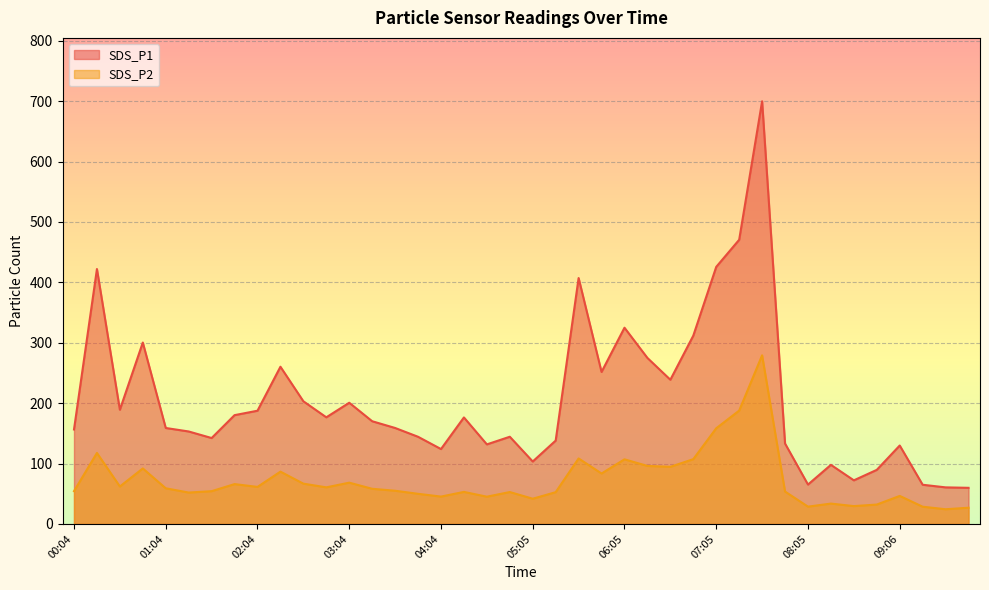

At which label is SDS_P2 closest to 151?

07:05